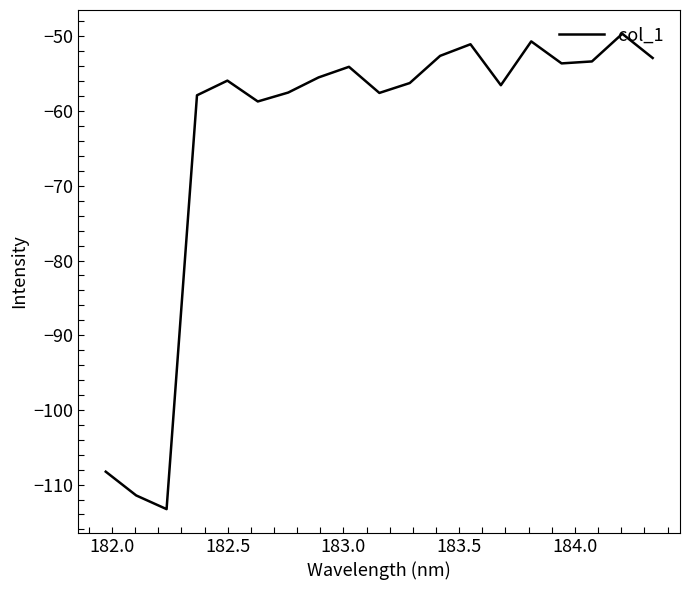

What is the difference between the maximum and minimum values?

63.6